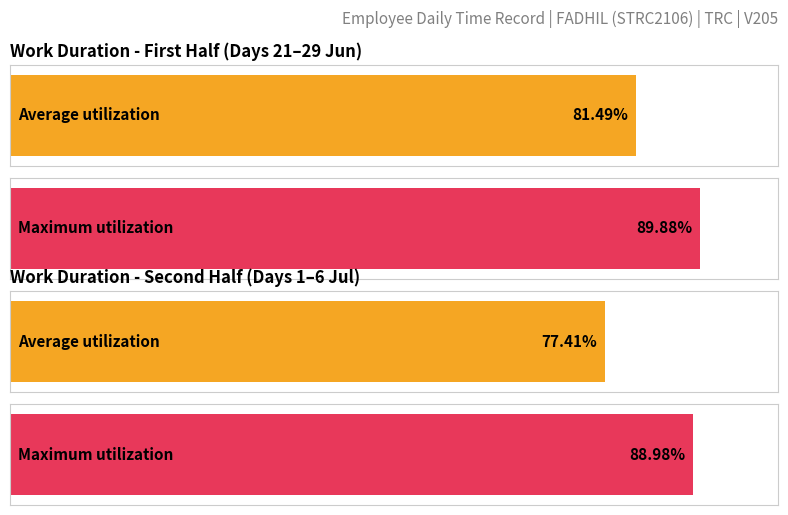

Is it true that Average utilization equals 11.3 at 25-Tue?

False